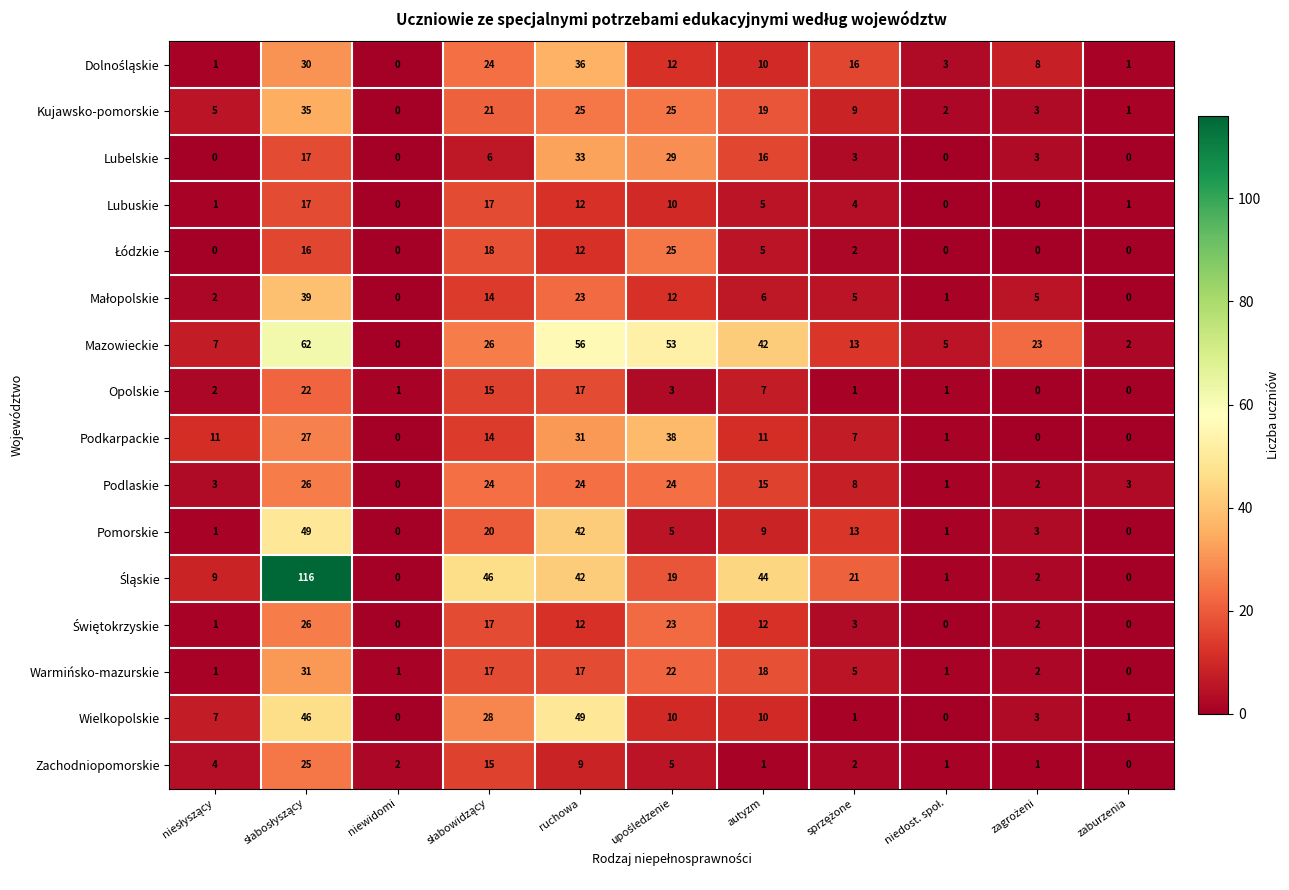

The Lubelskie series shows 18 at niewidomi. True or false?

False